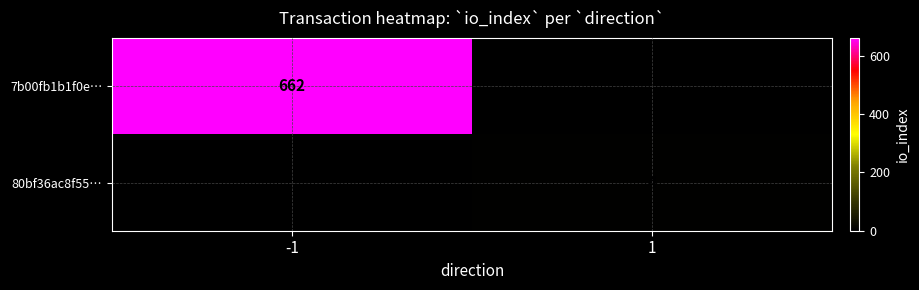

At how many categories does at least one series exceed 3?

2